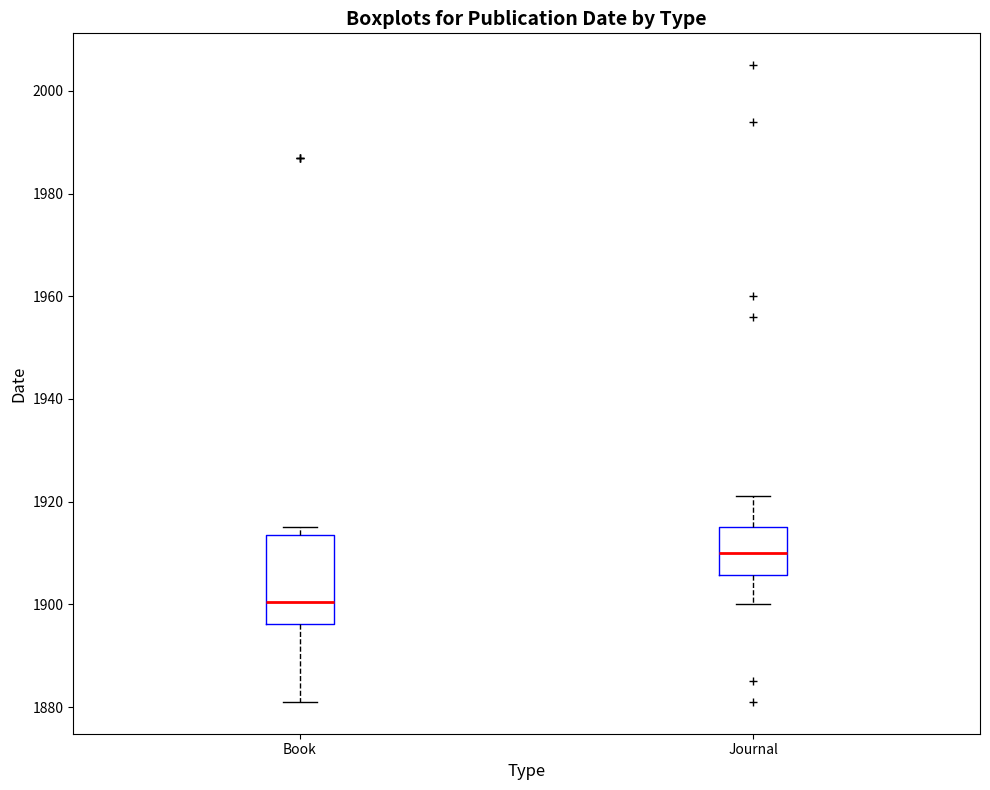

Reading left to right, transcribe this box plot: for each box, give where its median line is, the range the box spans, and where its two whiskers end, as read against the y-axis. The values are not printed on the chart, so give them approximately, as read against the axis.

Book: median 1900, box 1896 to 1914, whiskers 1882 to 1916
Journal: median 1910, box 1906 to 1916, whiskers 1900 to 1922